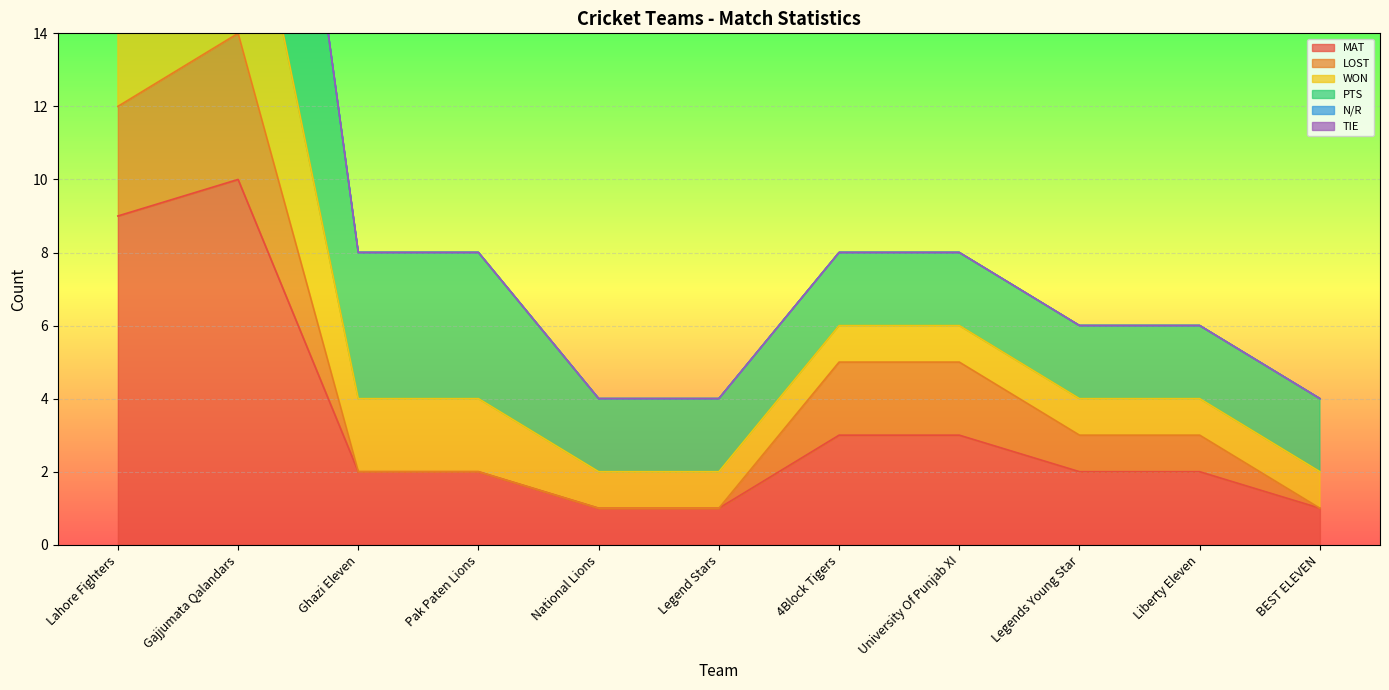

How many data points in MAT are above 2?

4